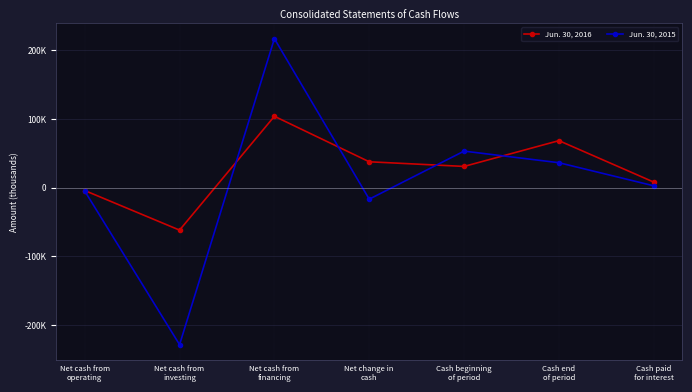

How many interior local peaks does the Jun. 30, 2015 series have?

2